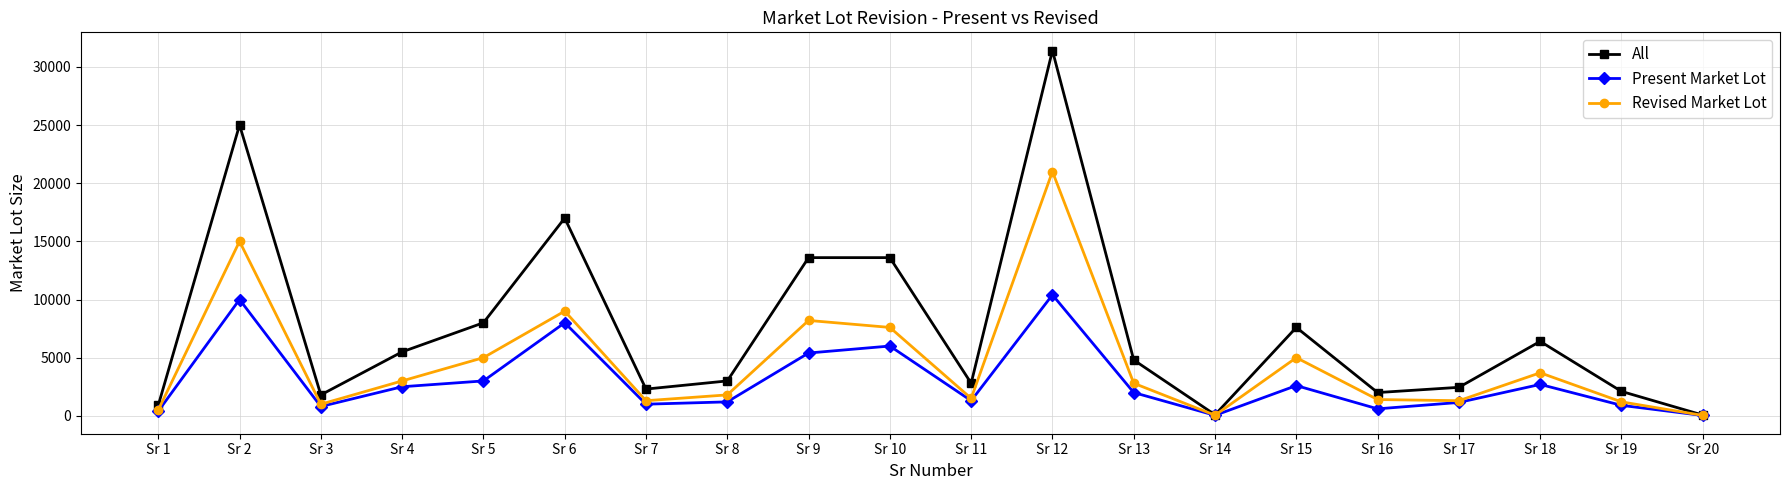

Where is the first local maximum for Present Market Lot?

Sr 2